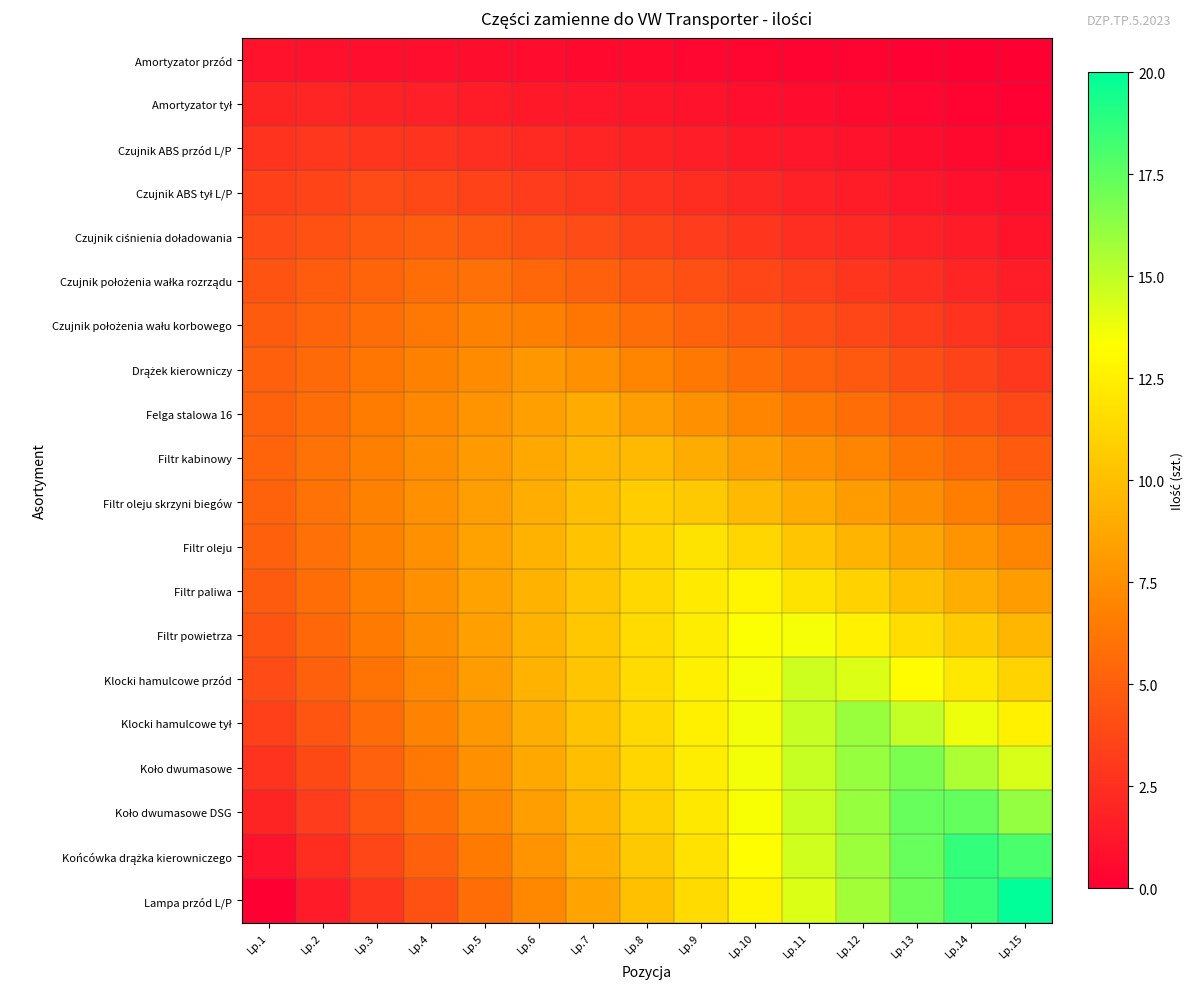

What is the total value across all series at Lp.7?

146.7